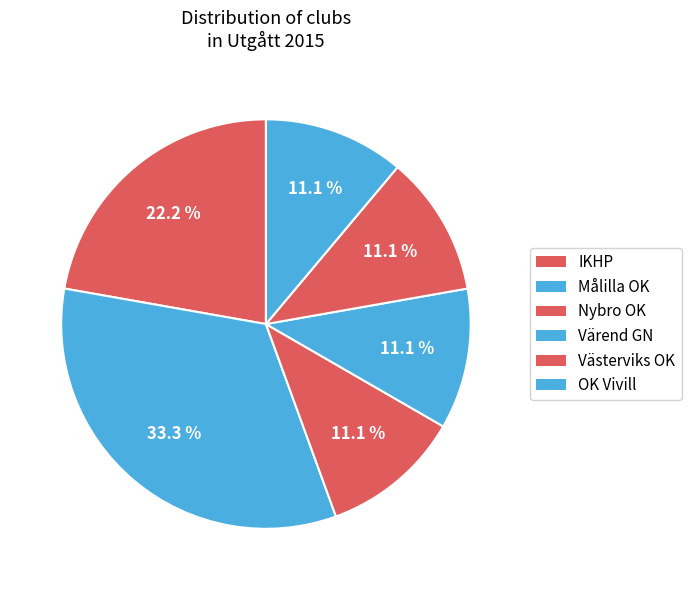

Which category has the biggest portion of the pie?

Målilla OK